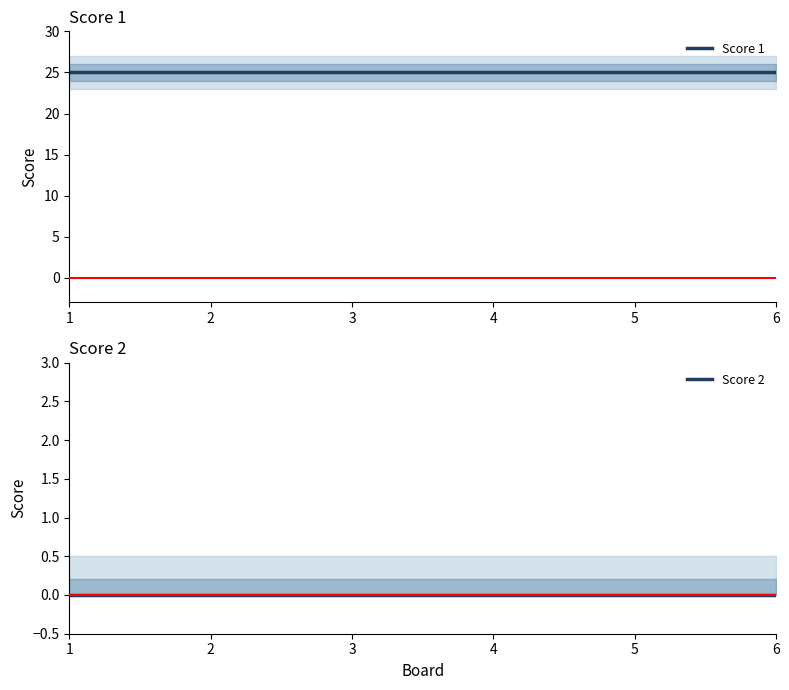

What are all the series names shown in the legend?

Score 1, Score 2